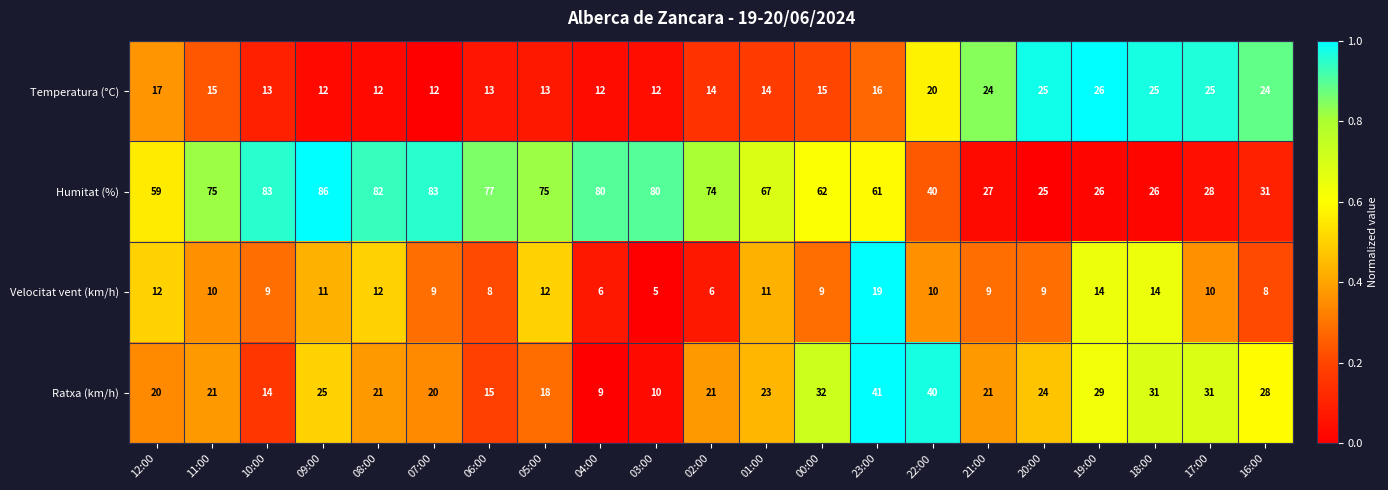

Which series has the widest spread of values?

Humitat (%)